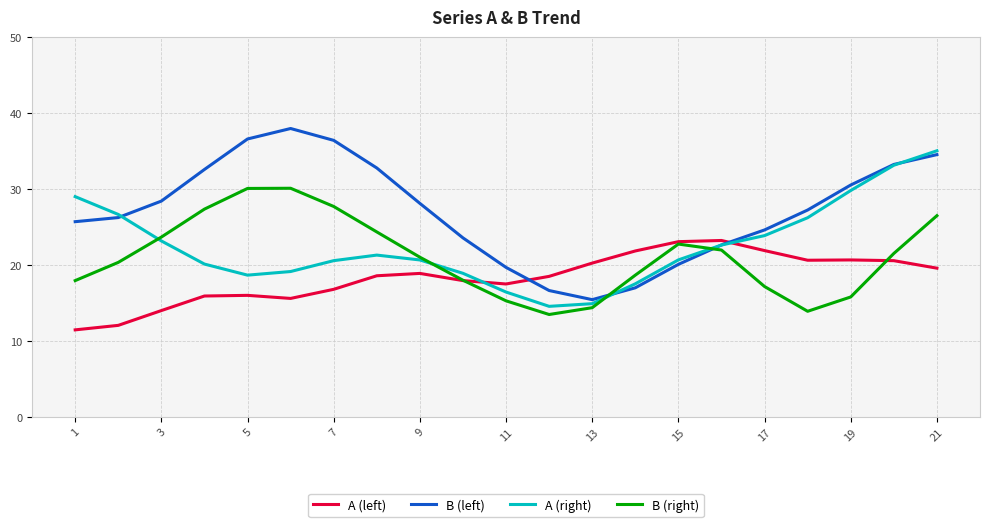

List the series in order of their overall mean, lowest first.

A (left), B (right), A (right), B (left)